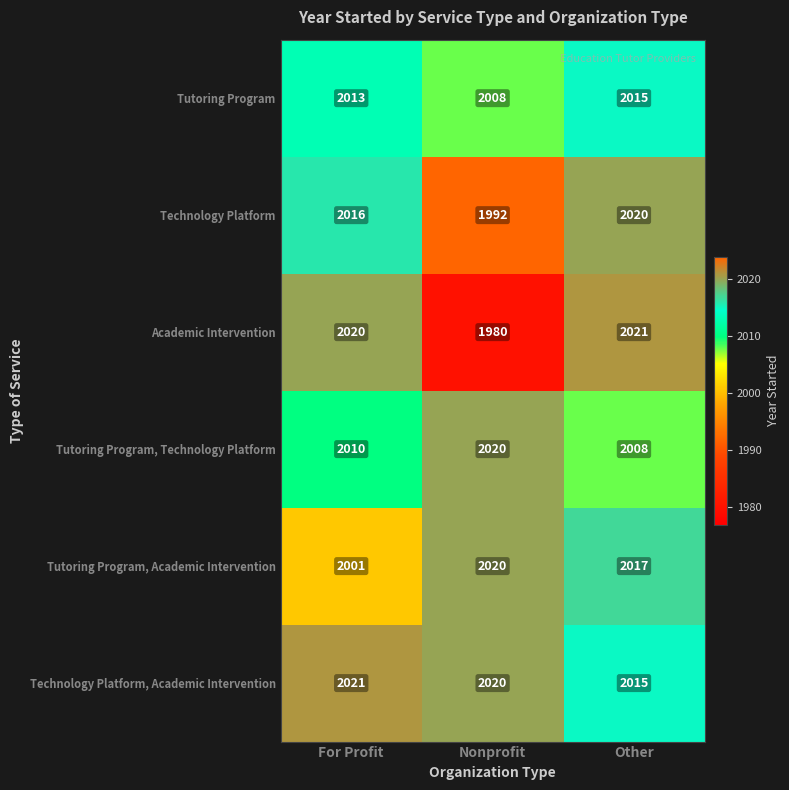

What is the difference between the maximum and minimum values in the Academic Intervention series?

41